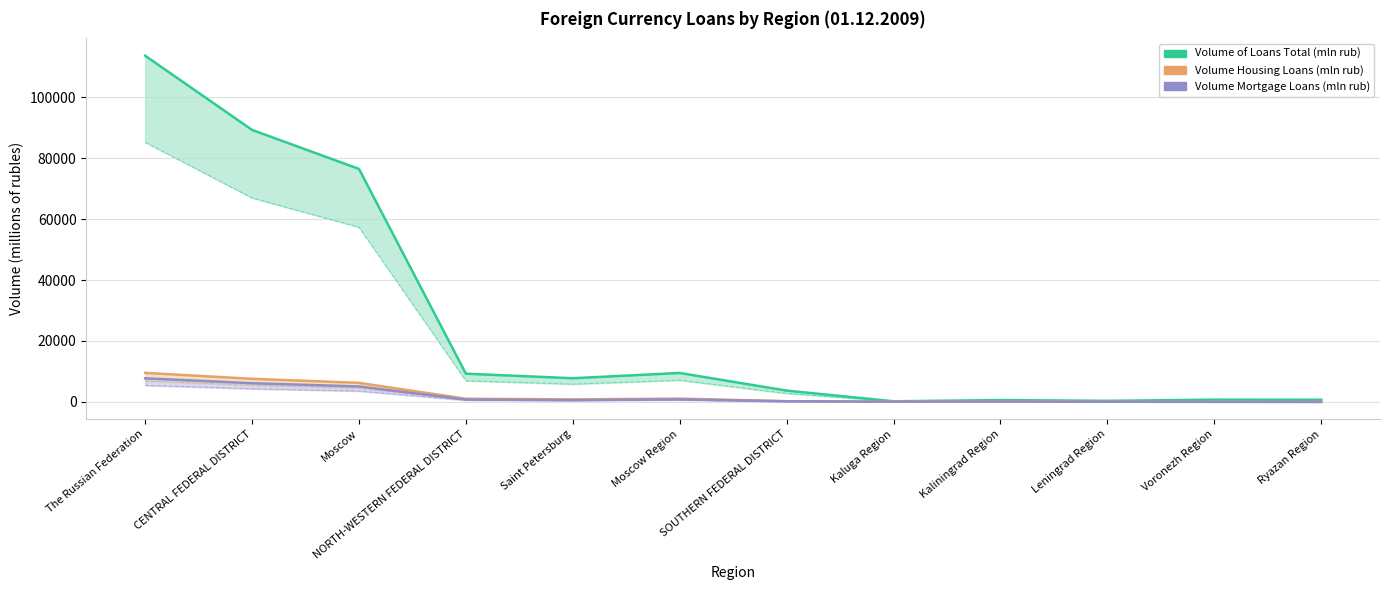

Reading right to left, extract all data points from this chart.

Volume of Loans Total (mln rub): Ryazan Region=694.0	Voronezh Region=723.6	Leningrad Region=334.2	Kaliningrad Region=595.9	Kaluga Region=191.2	SOUTHERN FEDERAL DISTRICT=3697.3	Moscow Region=9489.7	Saint Petersburg=7766.5	NORTH-WESTERN FEDERAL DISTRICT=9251.0	Moscow=76526.5	CENTRAL FEDERAL DISTRICT=89347.8	The Russian Federation=113729.3
Volume Housing Loans (mln rub): Ryazan Region=5.4	Voronezh Region=16.8	Leningrad Region=48.4	Kaliningrad Region=133.9	Kaluga Region=69.3	SOUTHERN FEDERAL DISTRICT=205.0	Moscow Region=1072.2	Saint Petersburg=812.2	NORTH-WESTERN FEDERAL DISTRICT=1030.0	Moscow=6248.9	CENTRAL FEDERAL DISTRICT=7579.8	The Russian Federation=9523.9
Volume Mortgage Loans (mln rub): Ryazan Region=5.4	Voronezh Region=16.8	Leningrad Region=43.0	Kaliningrad Region=89.0	Kaluga Region=68.0	SOUTHERN FEDERAL DISTRICT=198.2	Moscow Region=817.6	Saint Petersburg=584.0	NORTH-WESTERN FEDERAL DISTRICT=750.0	Moscow=5060.1	CENTRAL FEDERAL DISTRICT=6132.7	The Russian Federation=7737.7